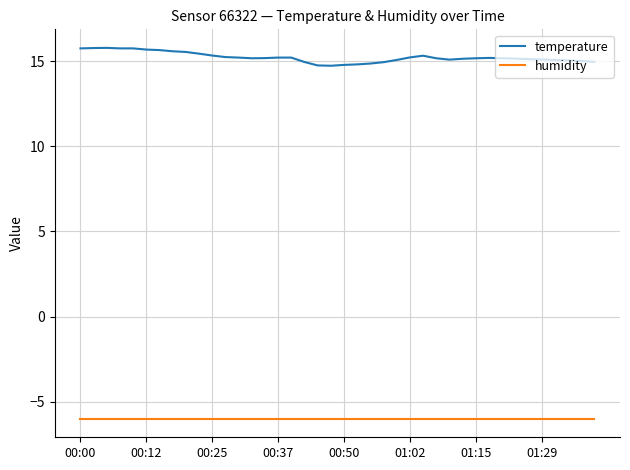

What is the greatest value displayed?

15.8